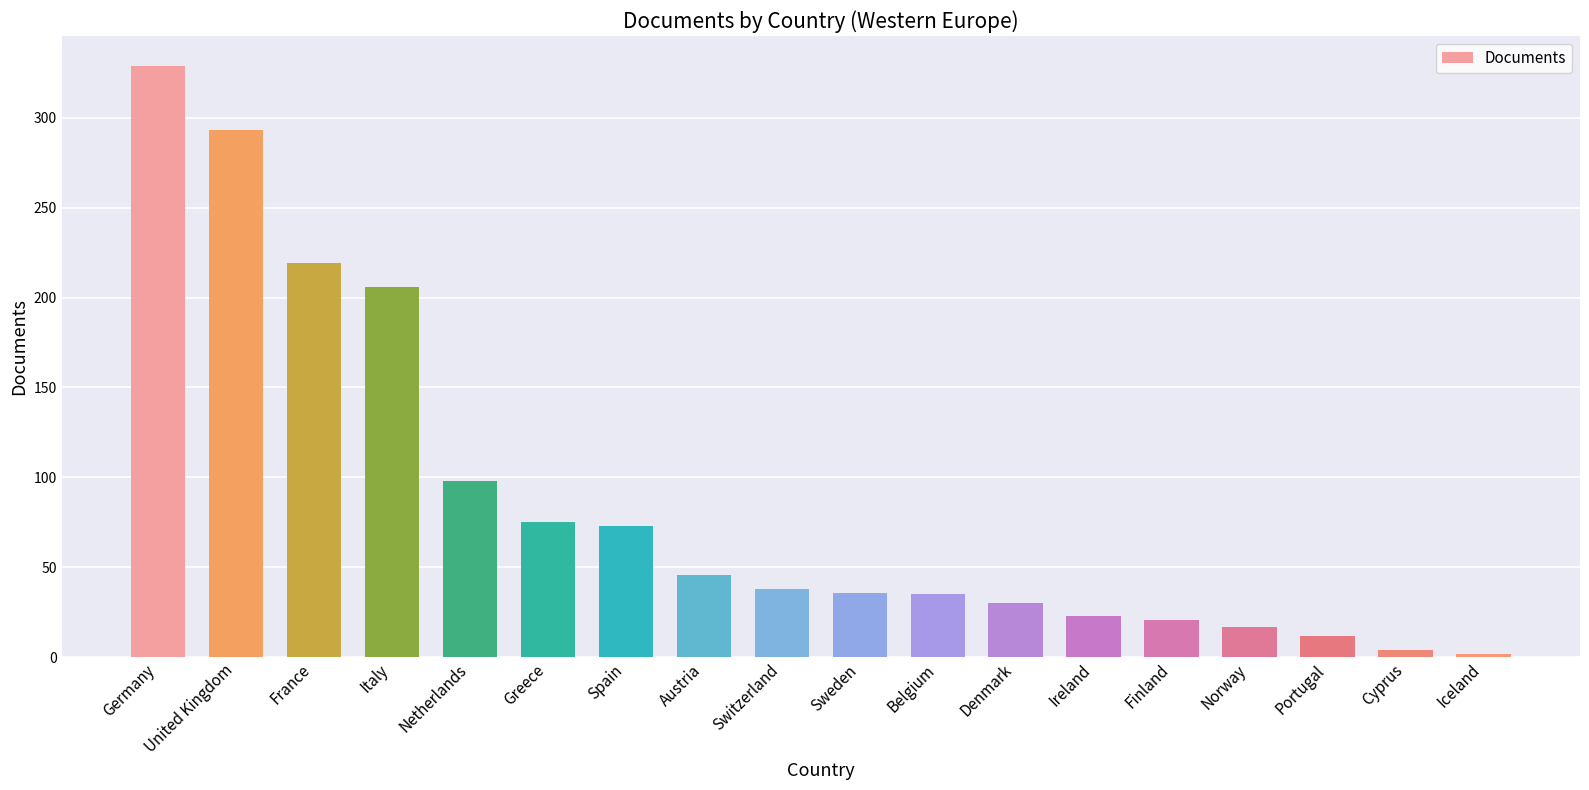

Where is the data nearest to the value 165?

Italy